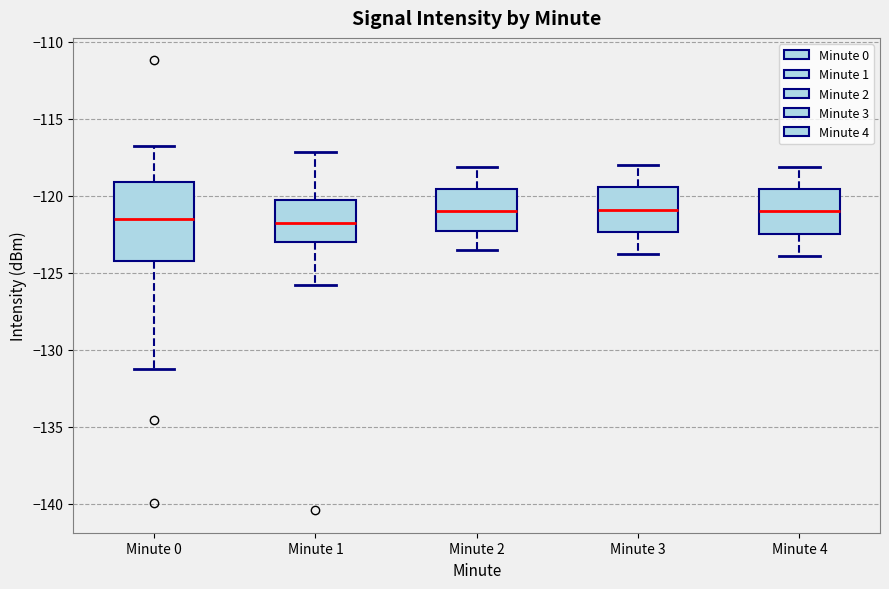

Reading left to right, transcribe this box plot: for each box, give where its median line is, the range the box spans, and where its two whiskers end, as read against the y-axis. The values are not printed on the chart, so give them approximately, as read against the axis.

Minute 0: median -121.5, box -124.5 to -119.0, whiskers -131.0 to -117.0
Minute 1: median -121.5, box -123.0 to -120.0, whiskers -126.0 to -117.0
Minute 2: median -121.0, box -122.0 to -119.5, whiskers -123.5 to -118.0
Minute 3: median -121.0, box -122.5 to -119.5, whiskers -124.0 to -118.0
Minute 4: median -121.0, box -122.5 to -119.5, whiskers -124.0 to -118.0